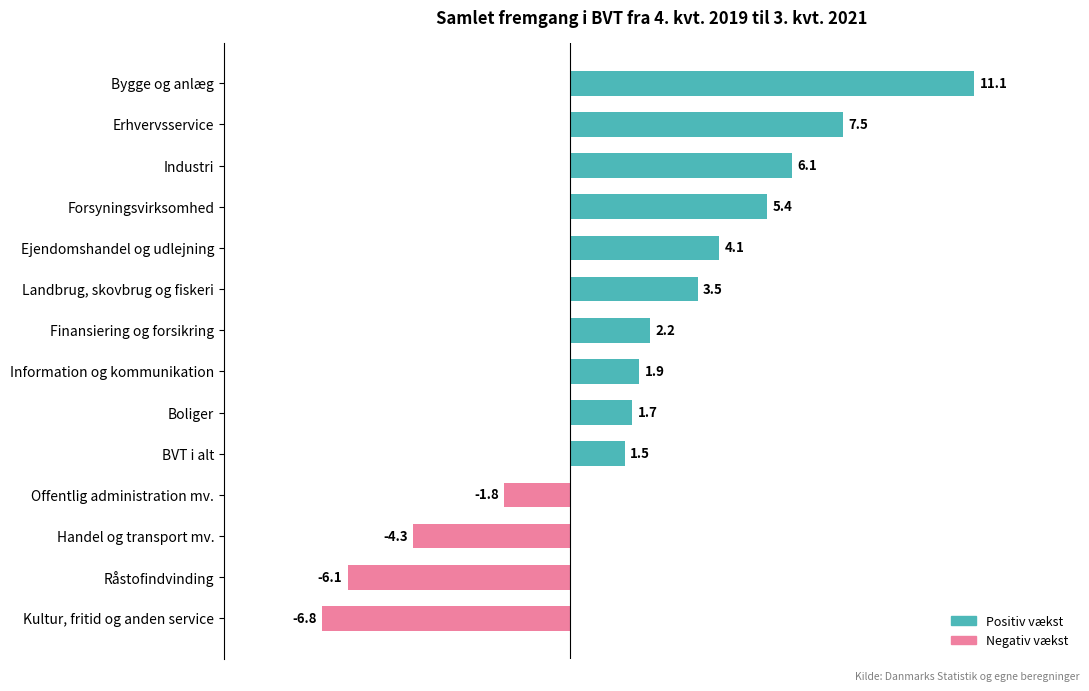

How many distinct data groups are displayed?

1